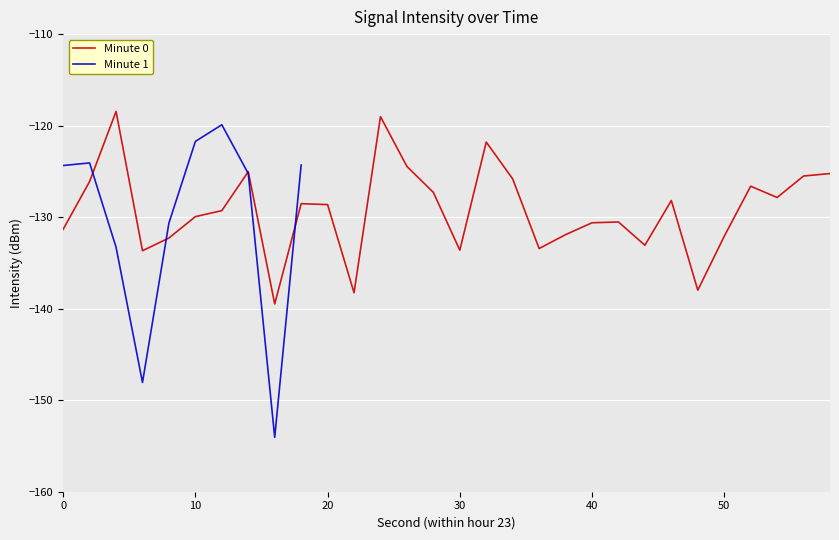

Which series has the largest total across all categories?

Minute 0